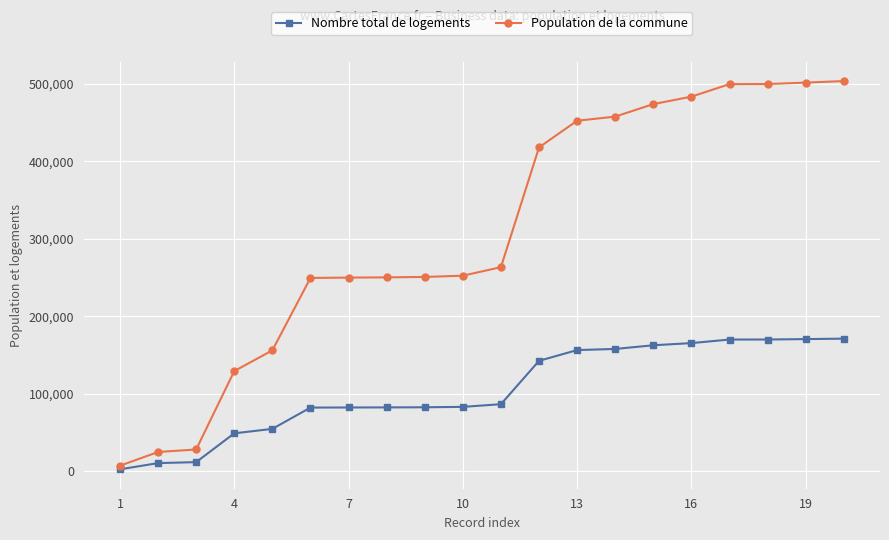

Which series has the widest spread of values?

Population de la commune